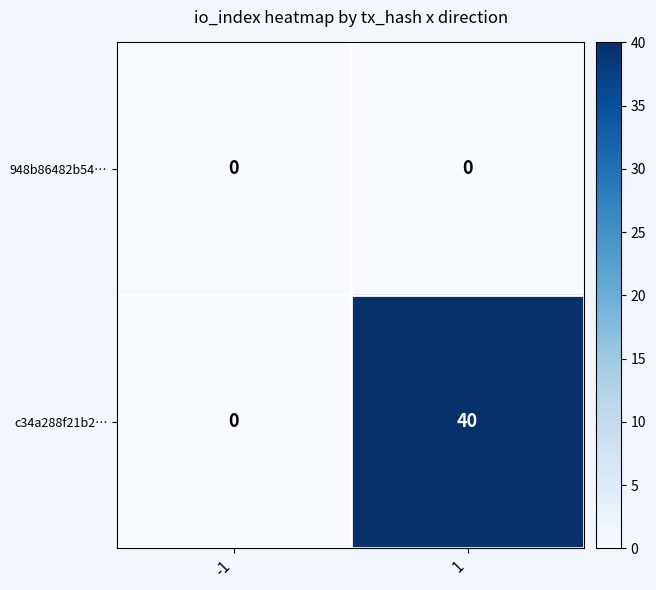

Reading left to right, what are all the values shown in this chart?

948b86482b54…: 0	0
c34a288f21b2…: 0	40